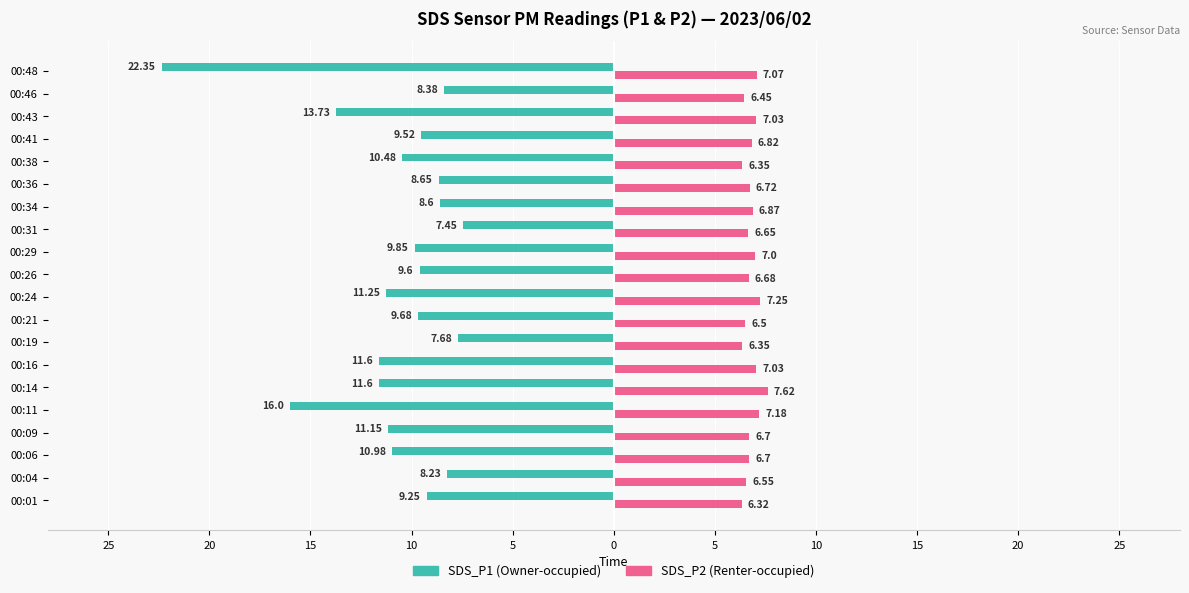

Reading left to right, extract all data points from this chart.

SDS_P1 (Owner-occupied): -9.2	-8.2	-11.0	-11.2	-16.0	-11.6	-11.6	-7.7	-9.7	-11.2	-9.6	-9.8	-7.5	-8.6	-8.7	-10.5	-9.5	-13.7	-8.4	-22.4
SDS_P2 (Renter-occupied): 6.3	6.5	6.7	6.7	7.2	7.6	7.0	6.3	6.5	7.2	6.7	7.0	6.7	6.9	6.7	6.3	6.8	7.0	6.5	7.1